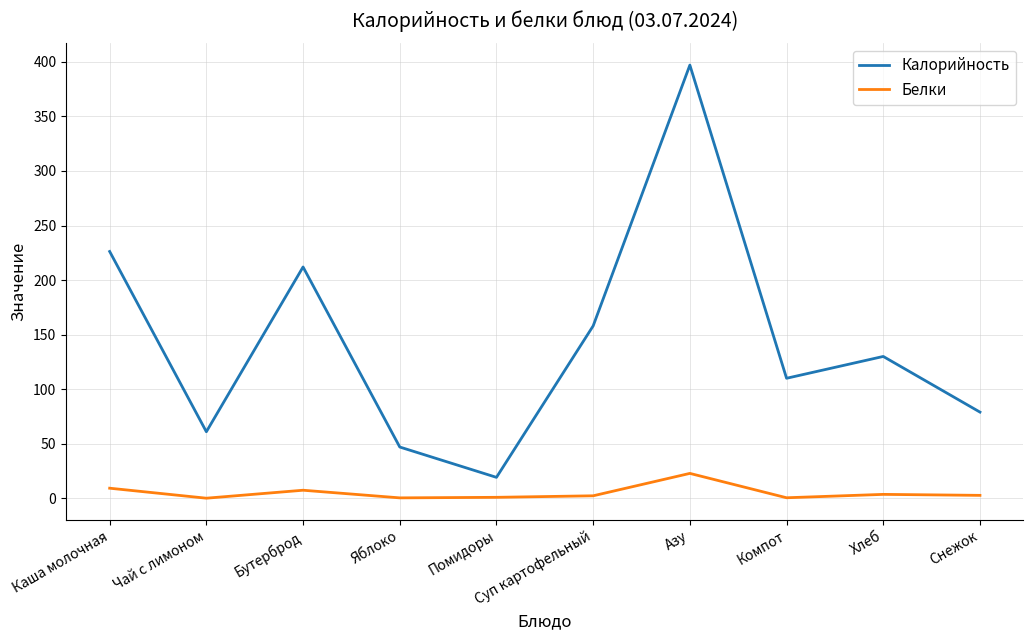

What is the sum of all Белки values?

50.0